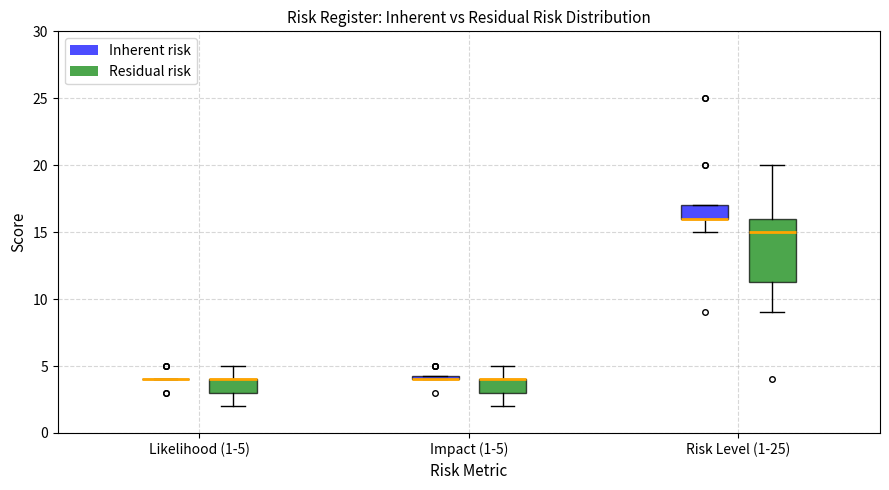

Comparing the boxes themselves (not the whiskers), which one is the tallest?

Risk Level (1-25) (Residual risk)